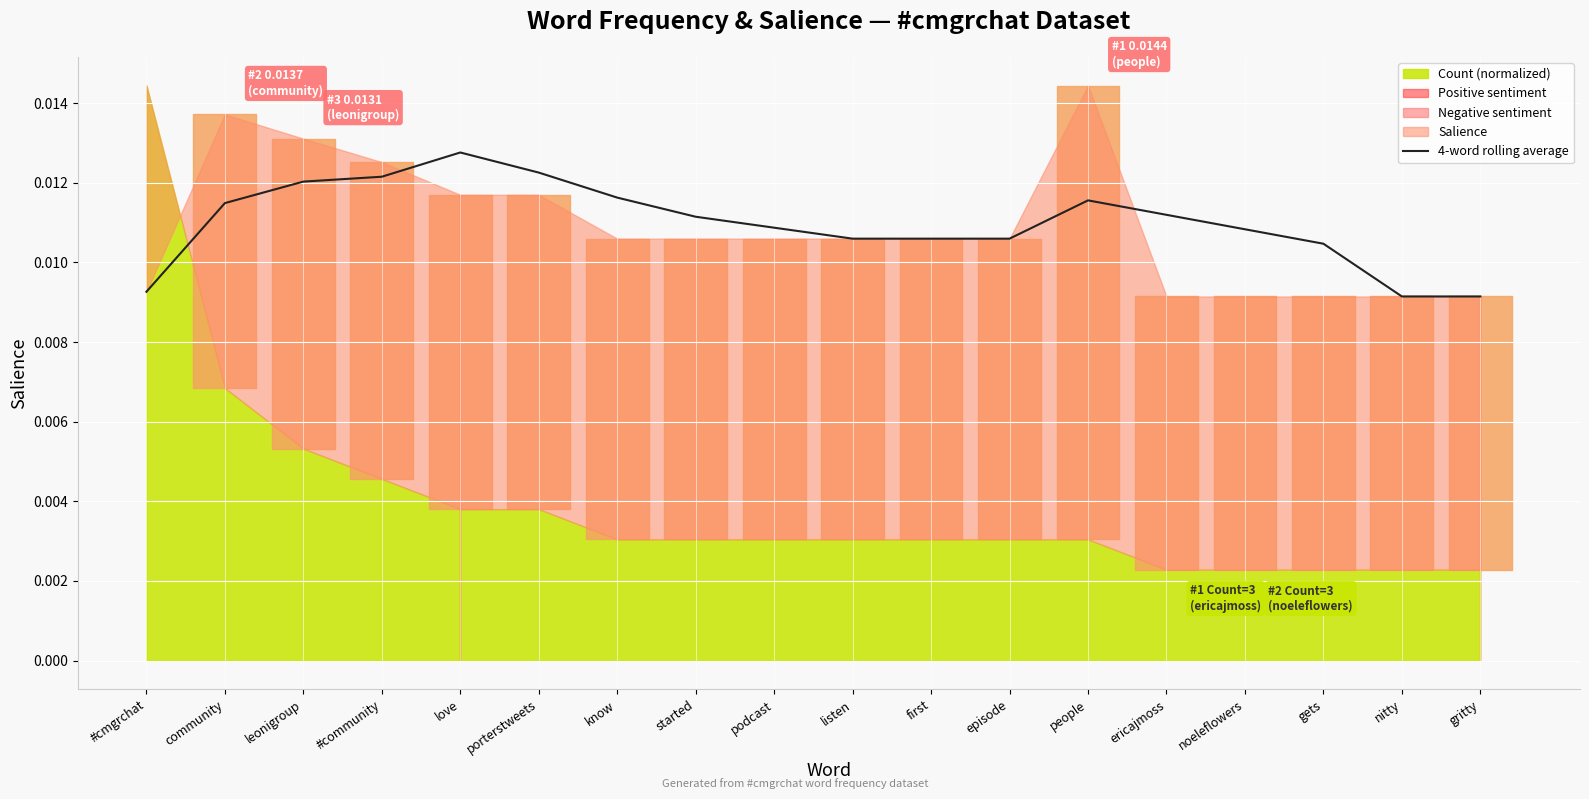

Which category has the highest value in the 4-word rolling average series?

love